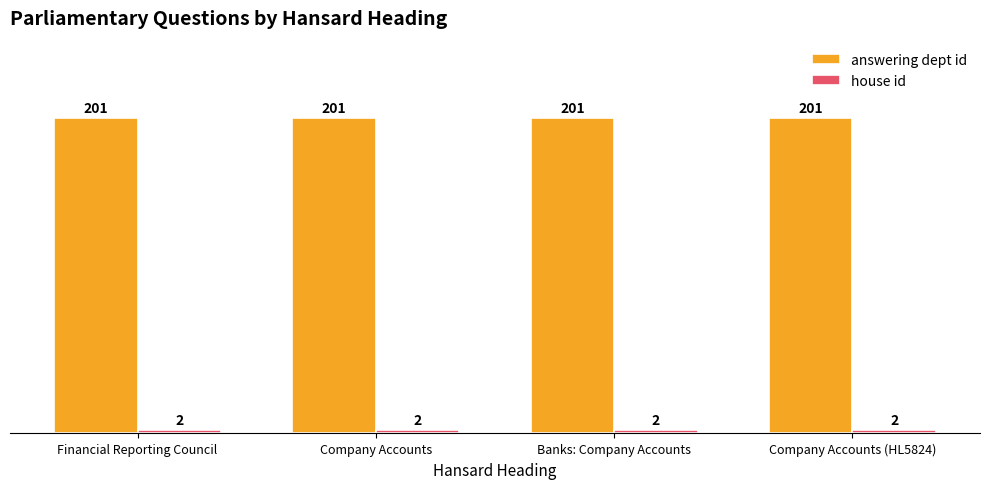

What is the smallest value displayed?

2